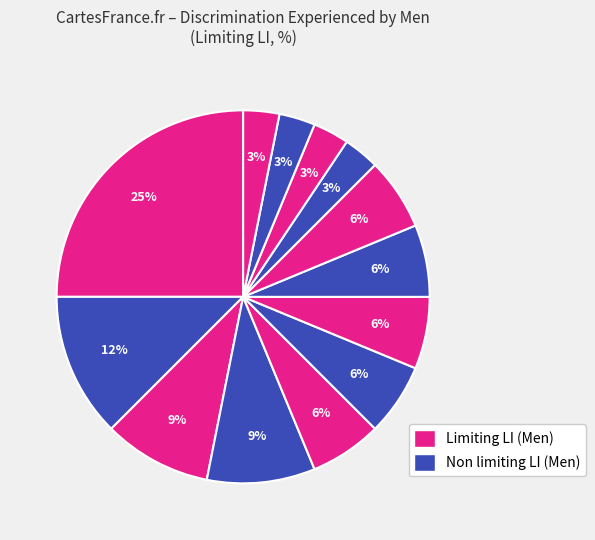

Count the number of slices in the pie.

13